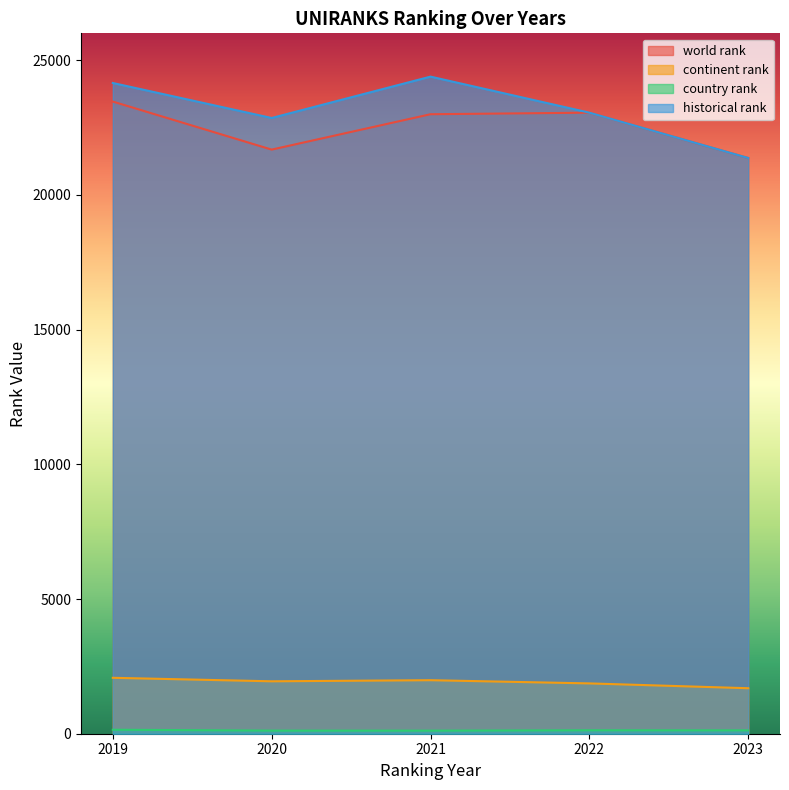

What is the total value across all series at 2020?

46603.5